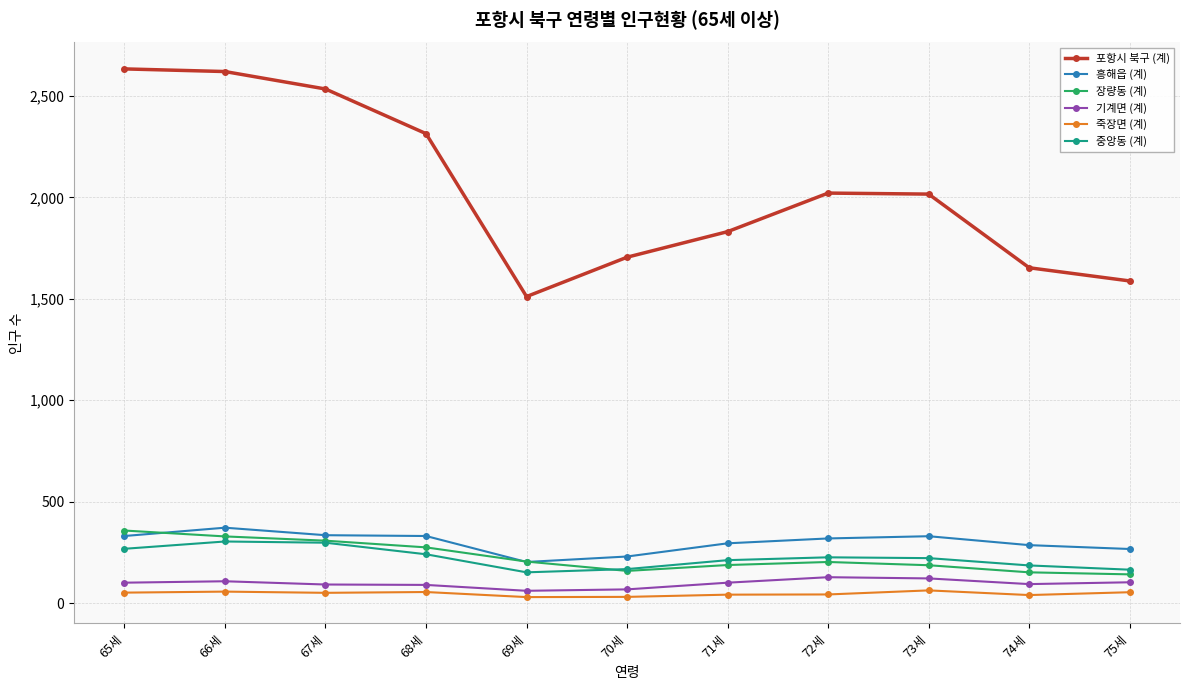

True or false: 죽장면 (계) has more than 1 points higher than both neighbors.

True